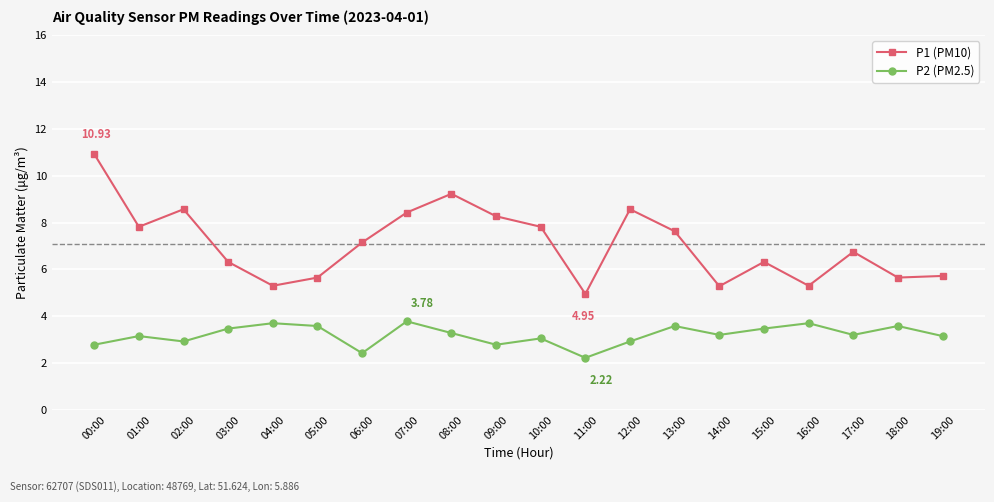

What is the spread (max minus min) of values at 10:00?

4.8